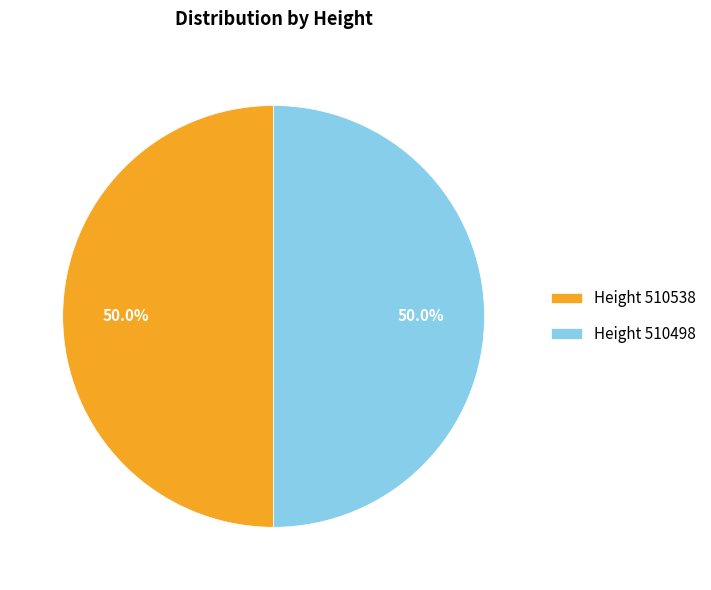

How many slices are in this pie chart?

2